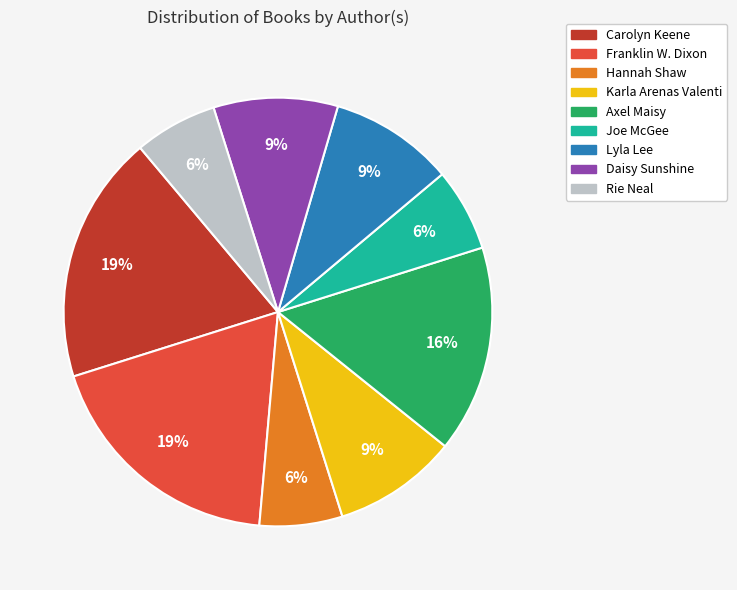

Which has a higher value, Hannah Shaw or Daisy Sunshine?

Daisy Sunshine